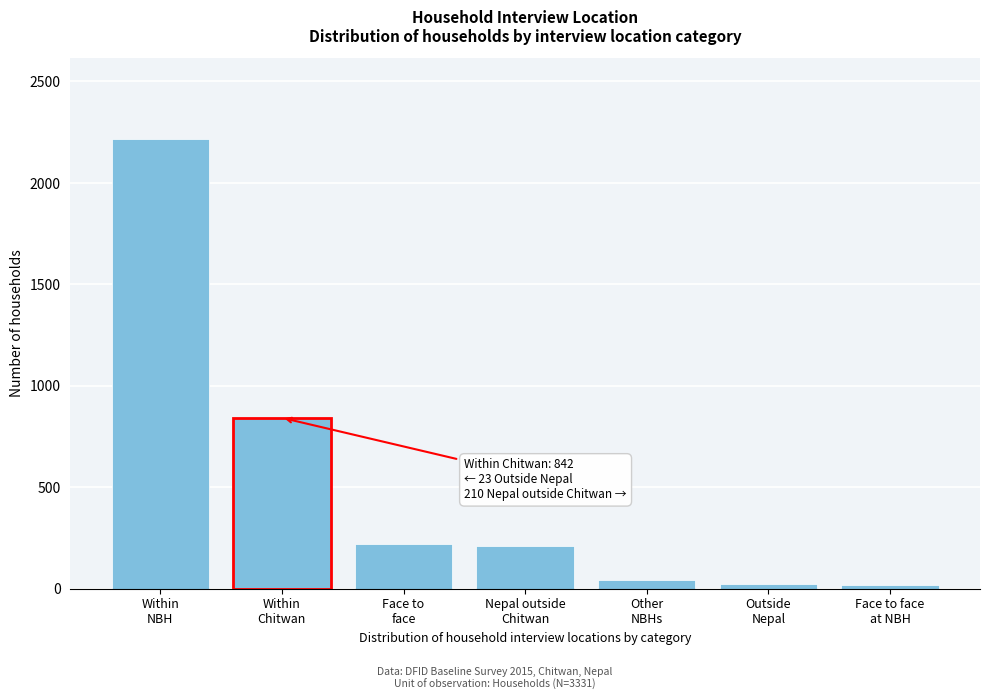

What is the difference between the maximum and minimum values?

2200